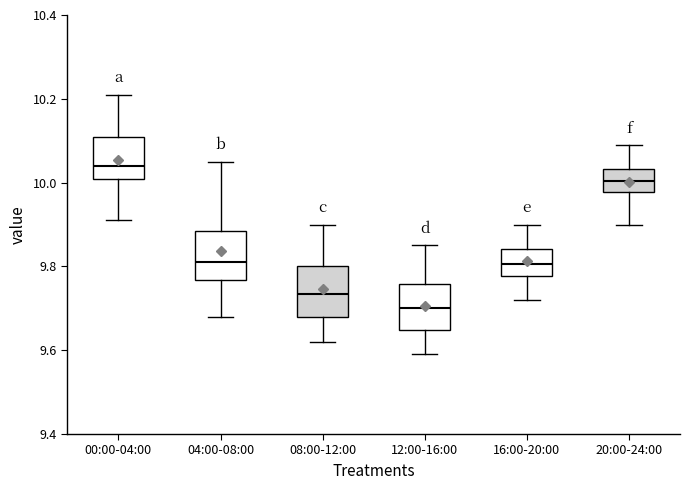

Reading left to right, read every box against the y-axis: the position of its median line, the range the box covers, and the ends of its whiskers. The values are not printed on the chart, so give them approximately, as read against the axis.

00:00-04:00: median 10.04, box 10.00 to 10.12, whiskers 9.92 to 10.22
04:00-08:00: median 9.82, box 9.76 to 9.88, whiskers 9.68 to 10.06
08:00-12:00: median 9.74, box 9.68 to 9.80, whiskers 9.62 to 9.90
12:00-16:00: median 9.70, box 9.64 to 9.76, whiskers 9.60 to 9.86
16:00-20:00: median 9.80, box 9.78 to 9.84, whiskers 9.72 to 9.90
20:00-24:00: median 10.00, box 9.98 to 10.04, whiskers 9.90 to 10.10